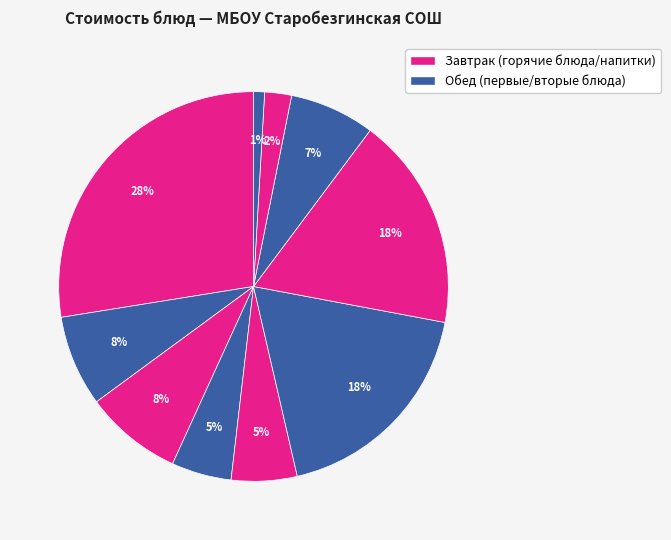

Count the number of slices in the pie.

10